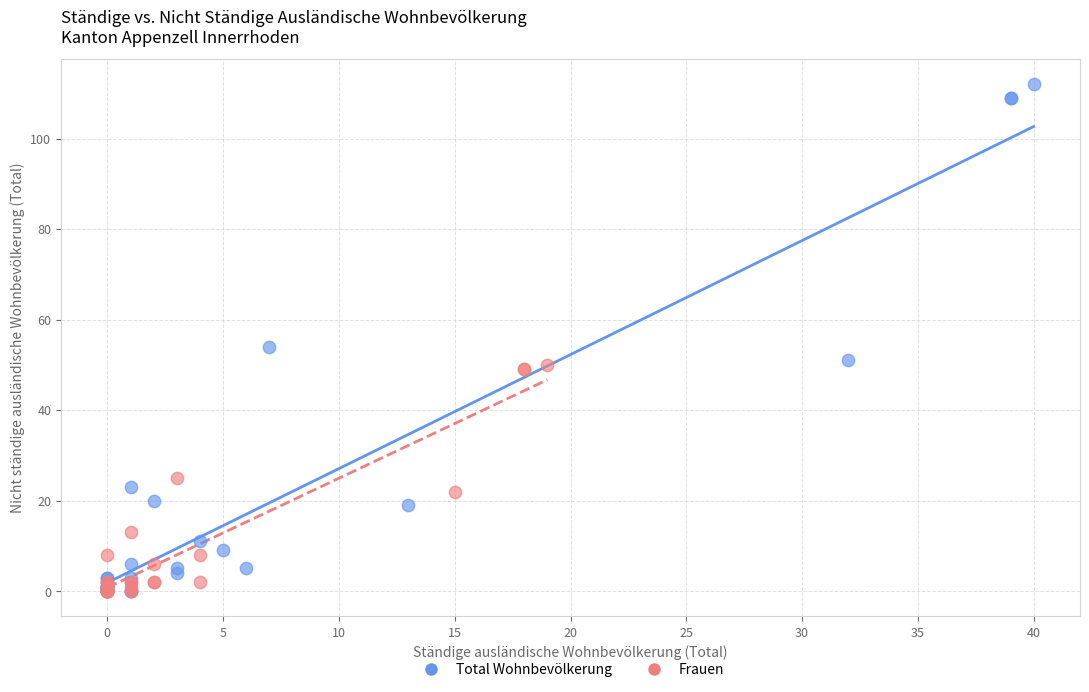

What are all the series names shown in the legend?

Total Wohnbevölkerung, Frauen